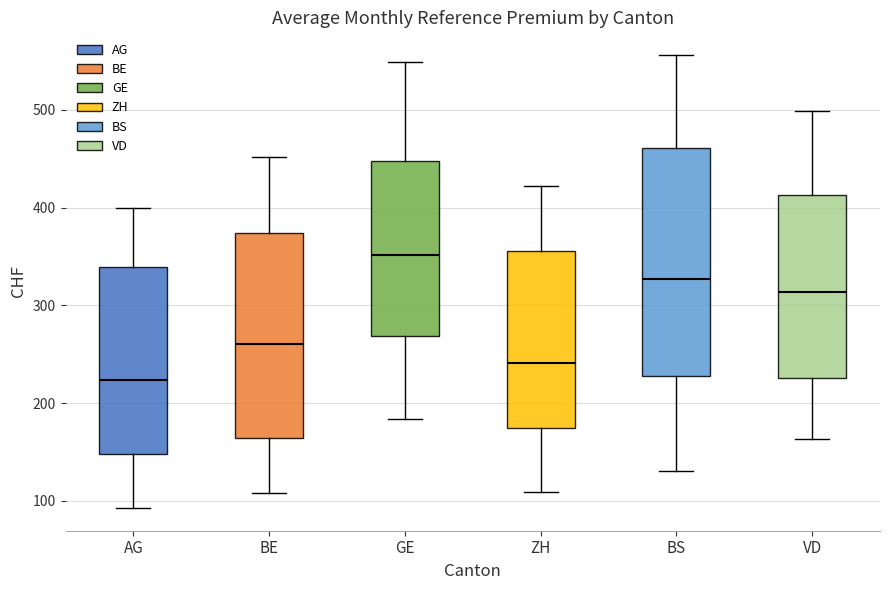

Which box is the tallest, from its lower edge to its upper edge?

BS